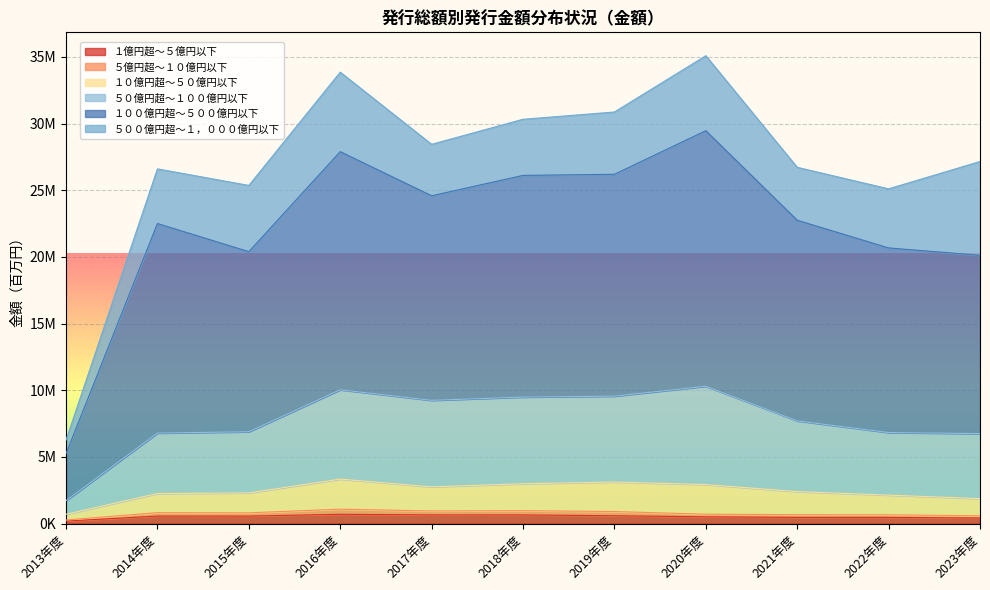

What is the spread (max minus min) of values at 2021年度?

22278285